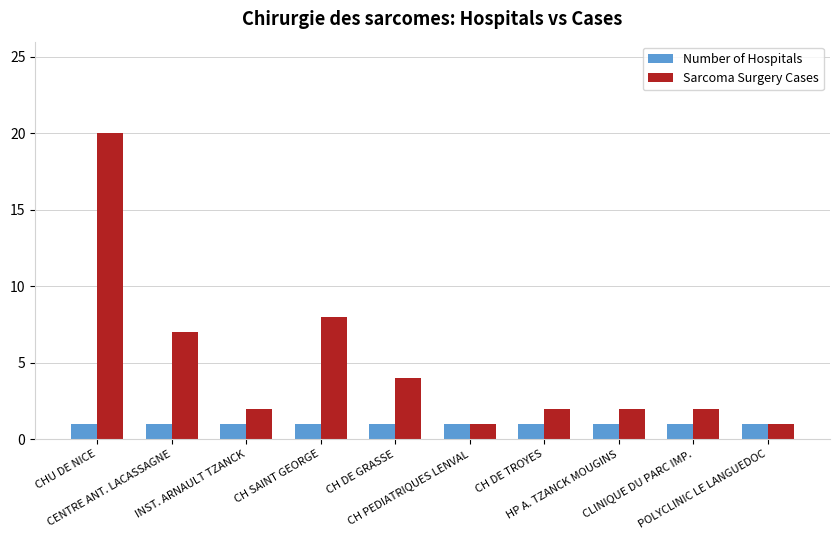

What is the smallest value displayed?

1